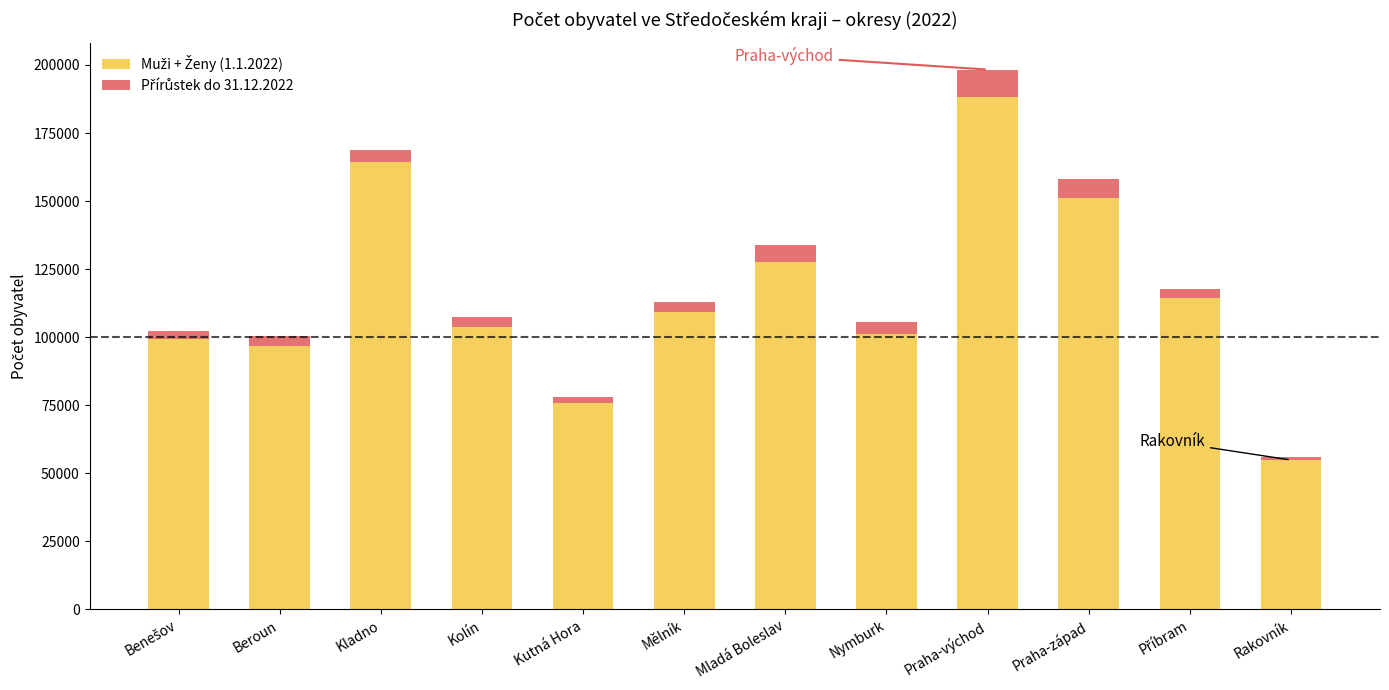

What is the total value across all series at Kladno?

168708